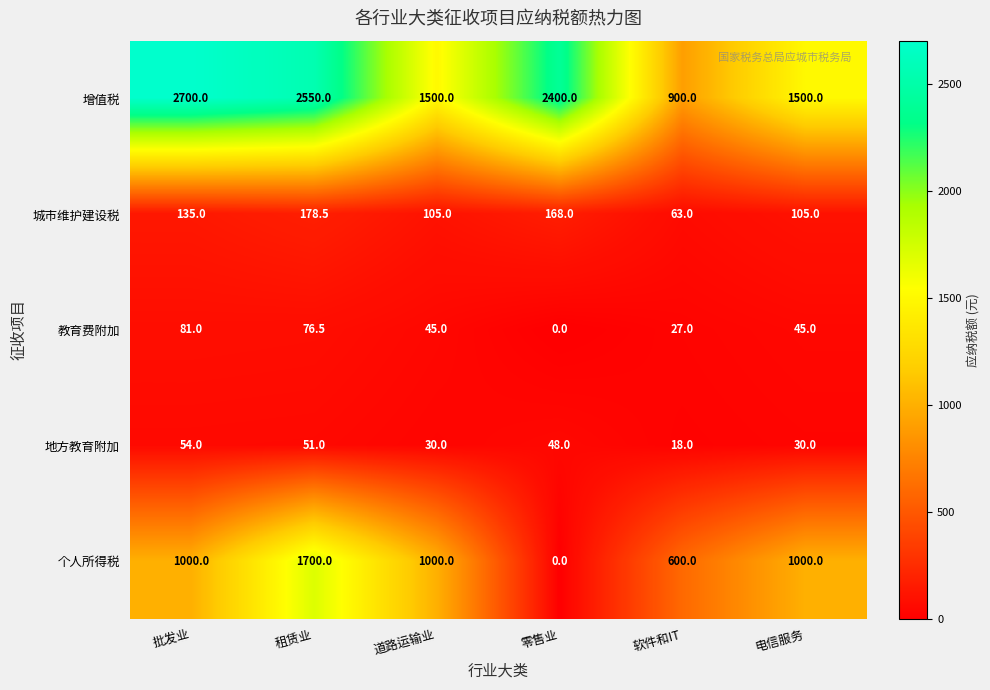

At how many categories does at least one series exceed 662?

6